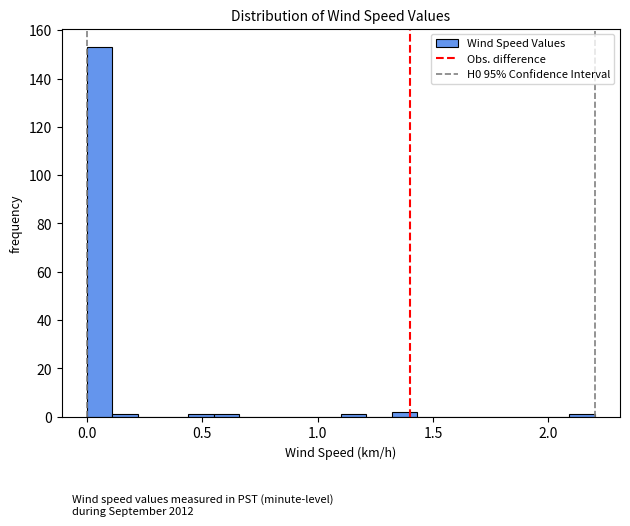

Around what value on the x-axis is the tallest bar? Give the approximate position of its centre, as read against the axis.

0.05